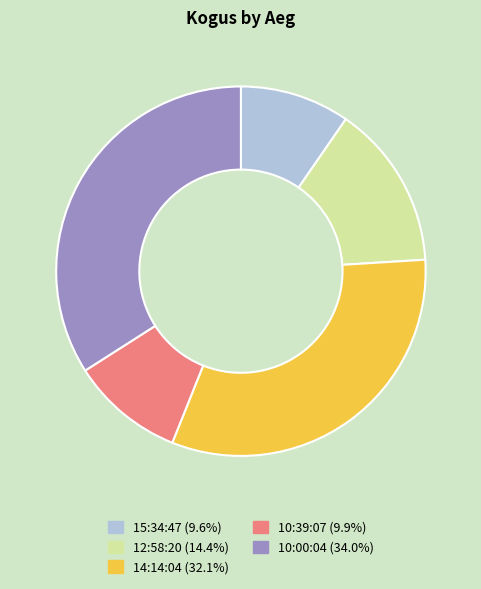

Approximately how many times larger is the value at 10:00:04 compared to 10:39:07?

3.4